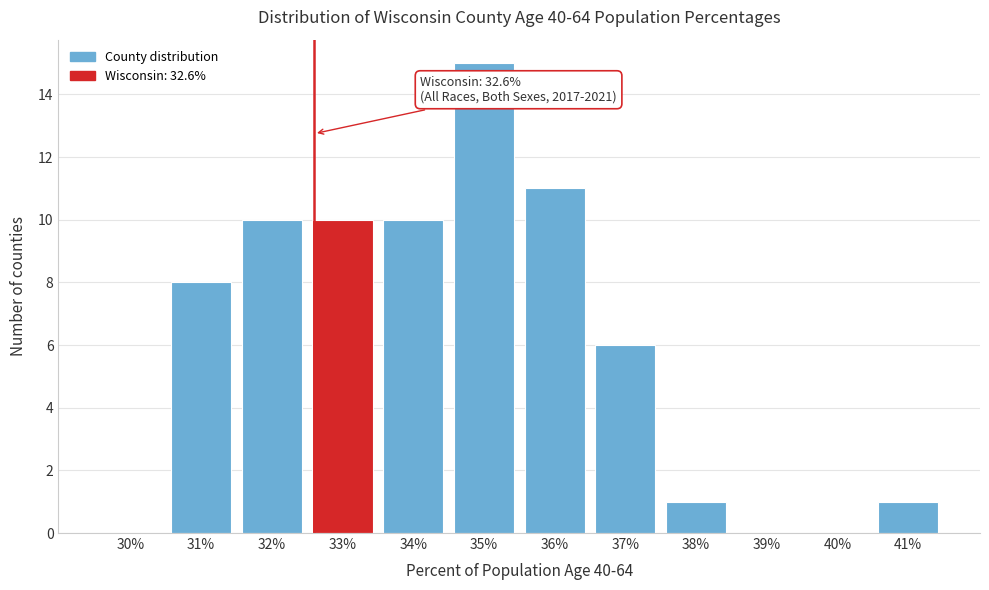

Which range on the x-axis has the tallest bar?

34.5 to 35.5